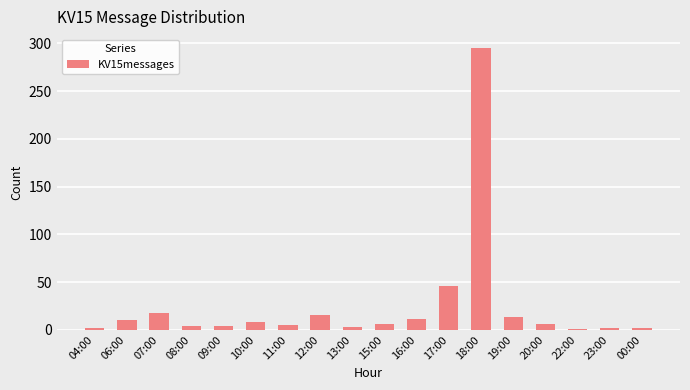

Which has a higher value, 13:00 or 20:00?

20:00